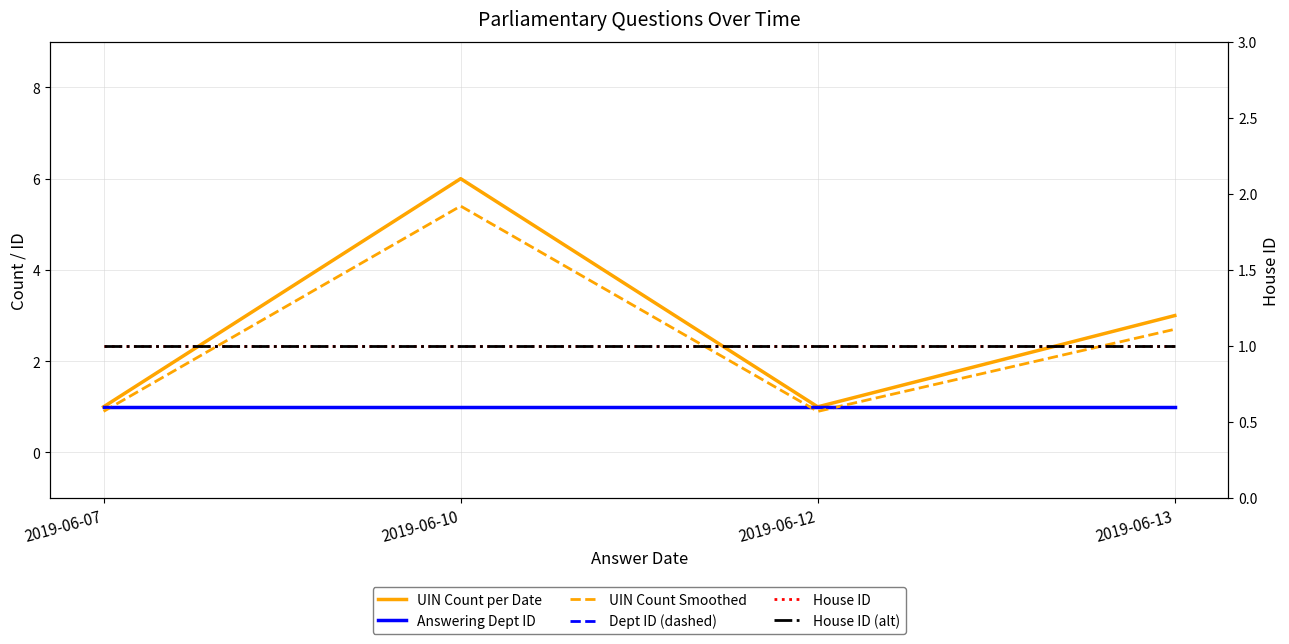

True or false: House ID (alt) and House ID cross at least once.

False